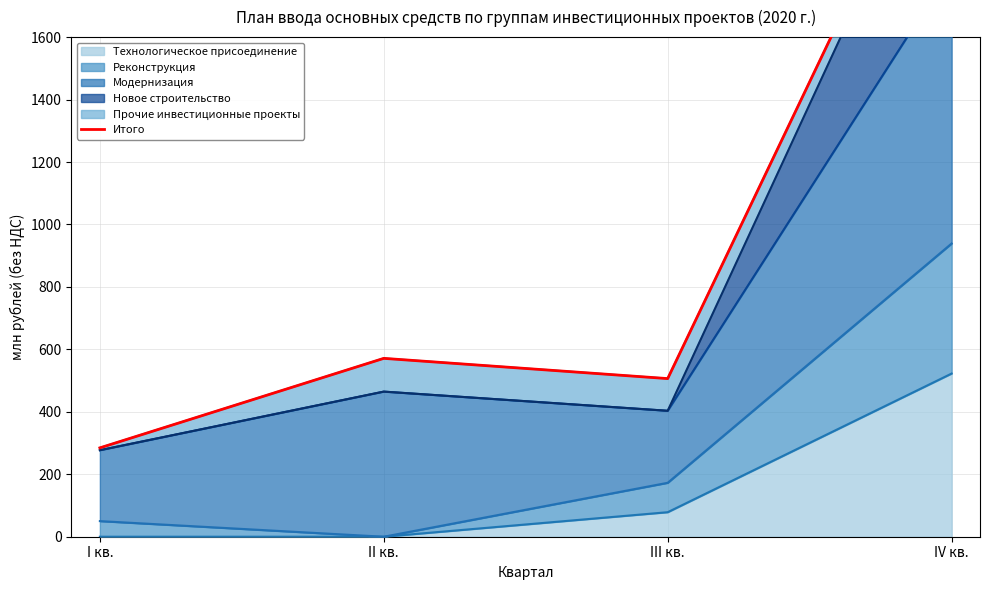

How many points are higher than both their immediate neighbors (excluding endpoints)?

1